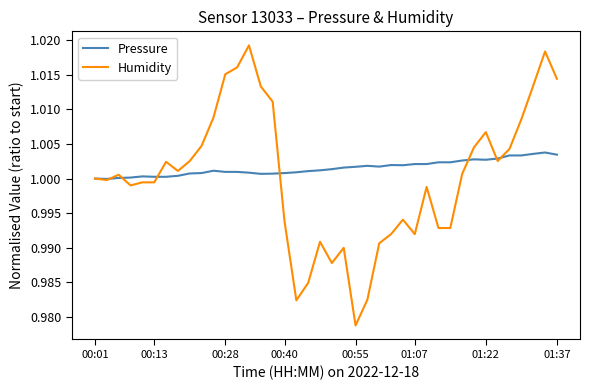

How many lines are shown in the chart?

2